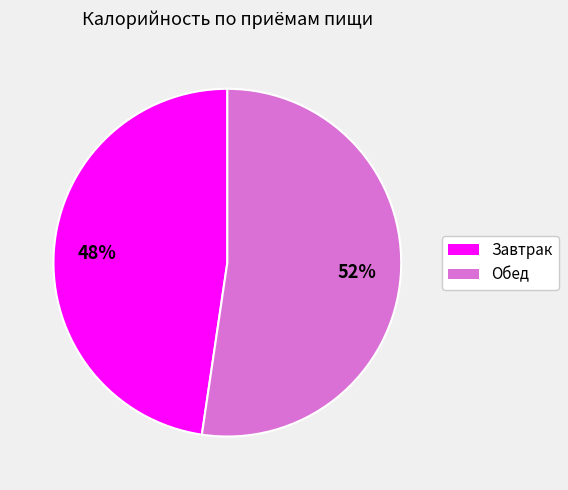

Which slice is the largest?

Обед